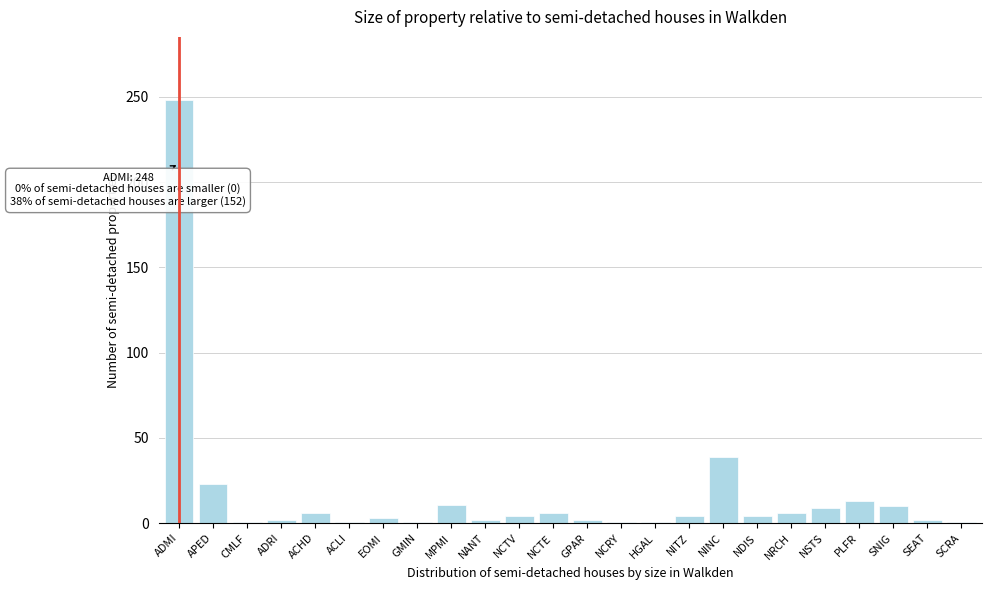

Where is the data nearest to the value 124?

NINC